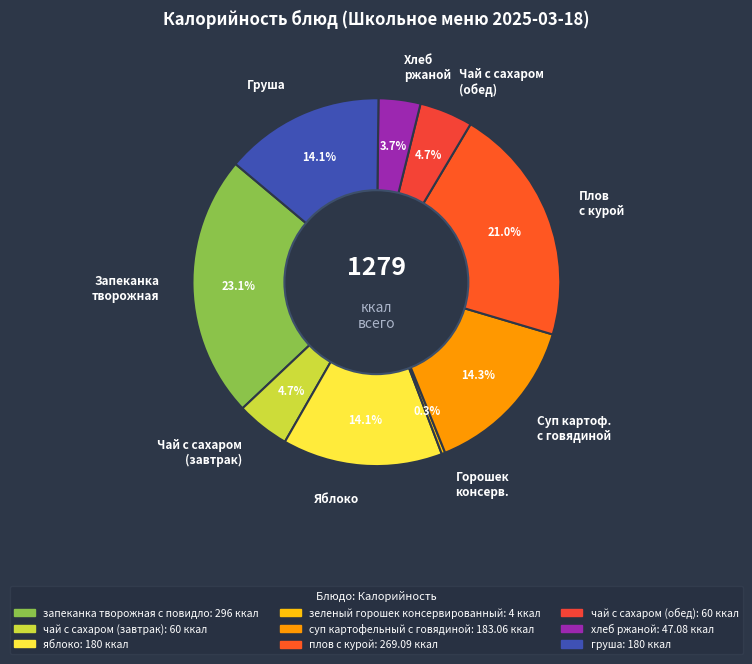

How many slices are in this pie chart?

9